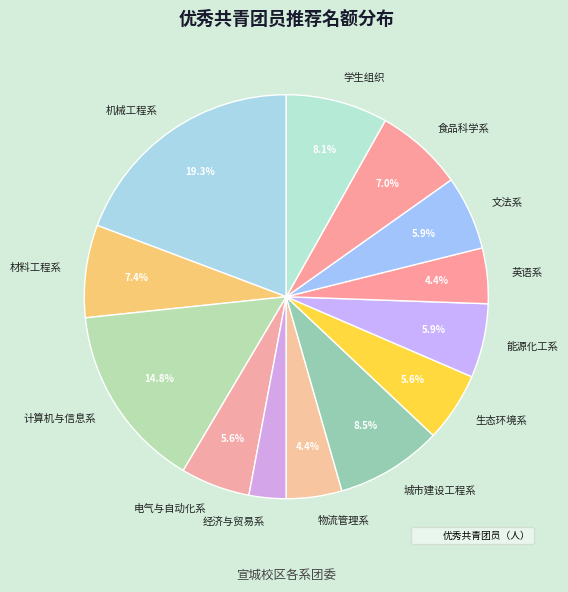

Which has a higher value, 生态环境系 or 城市建设工程系?

城市建设工程系